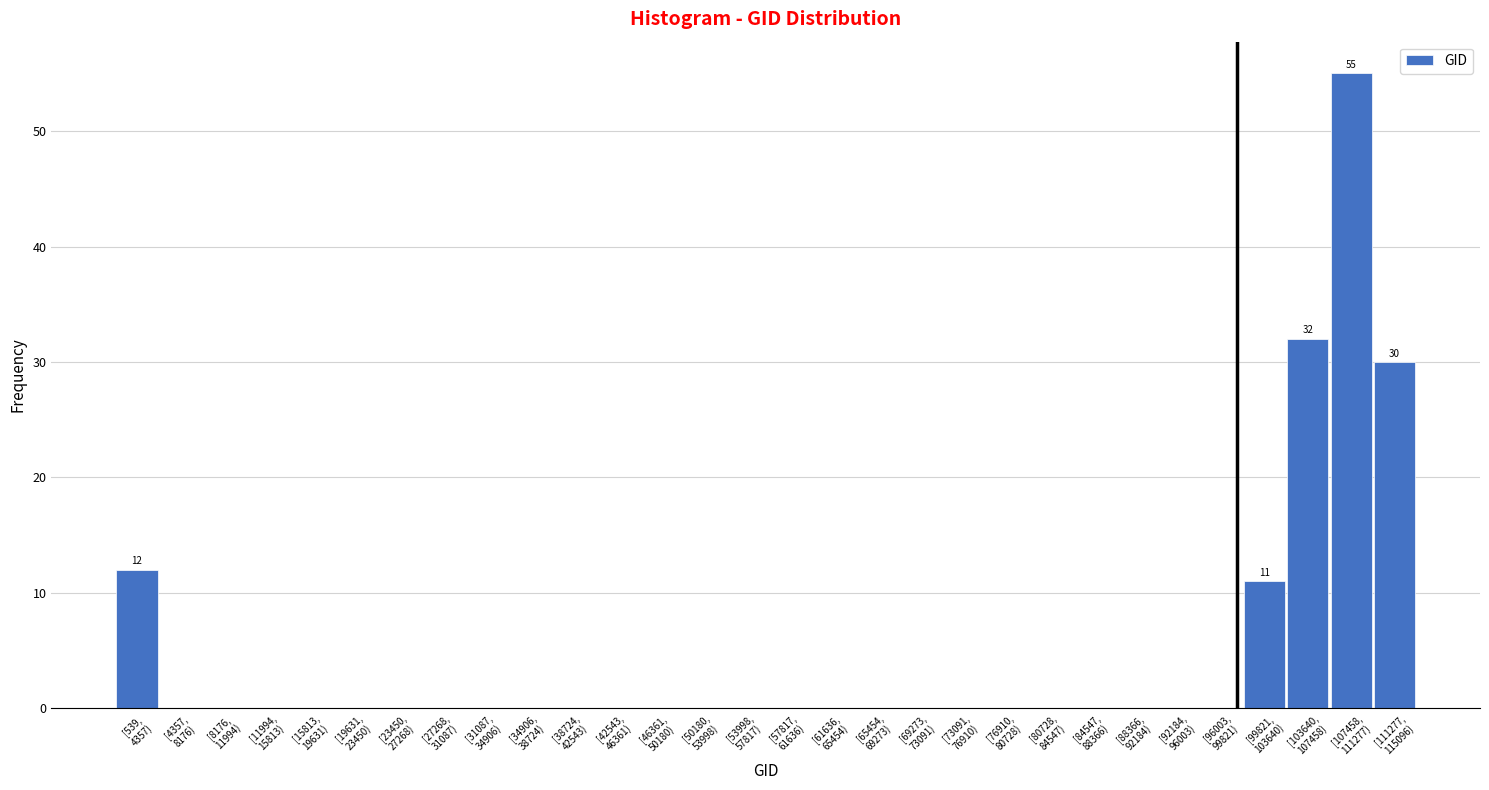

What is the greatest value displayed?

55